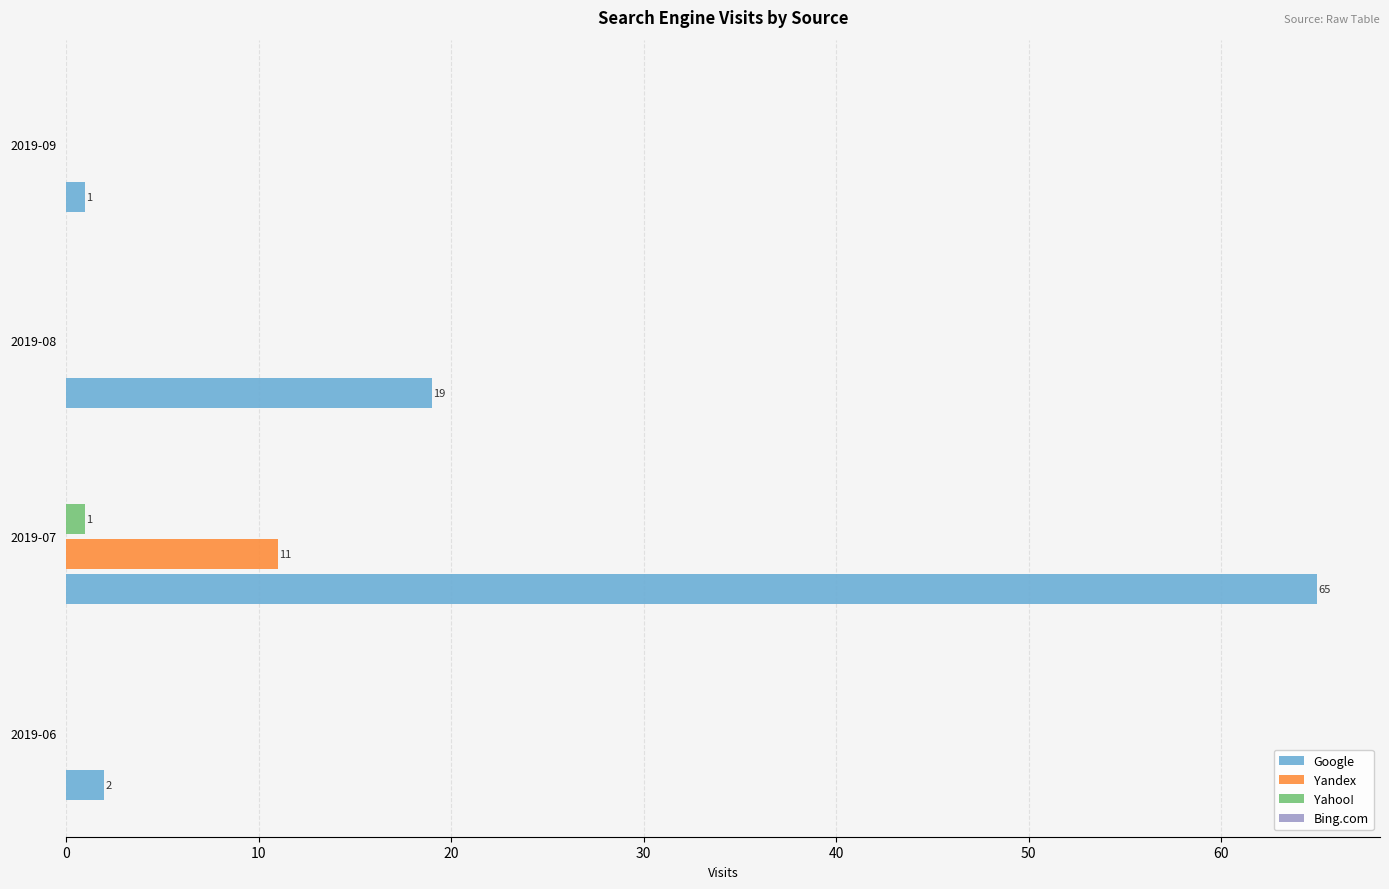

Is it true that Yandex equals 0 at 2019-09?

True